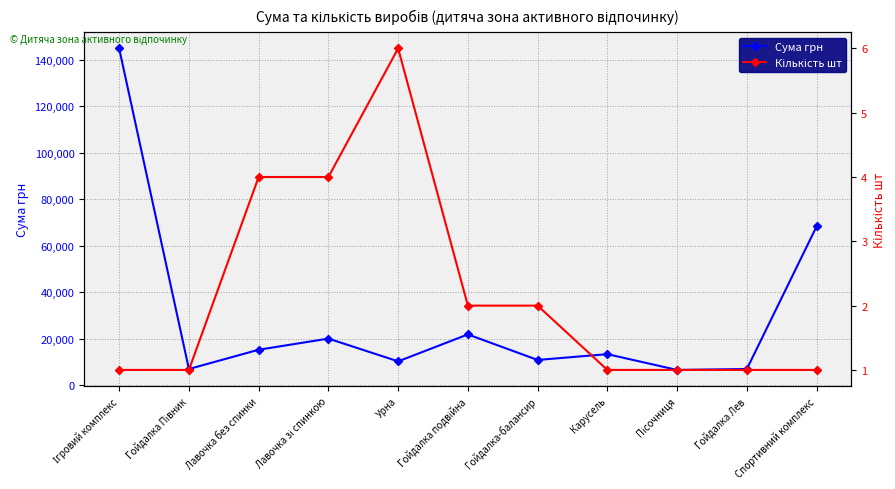

What is the minimum value for Кількість шт?

1